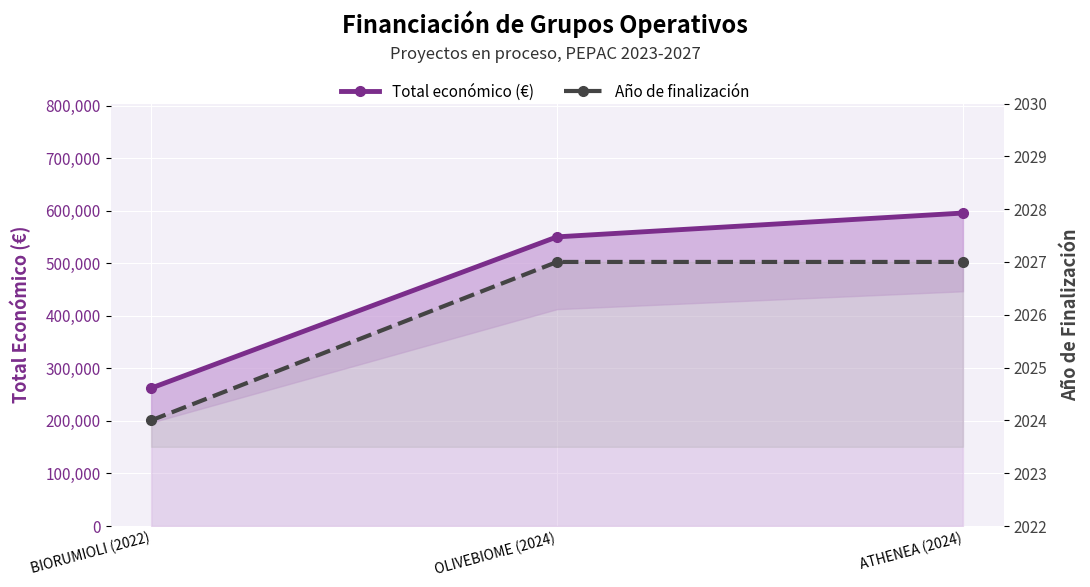

Rank the series by their average value, from lowest to highest.

Año de finalización, Total económico (€)